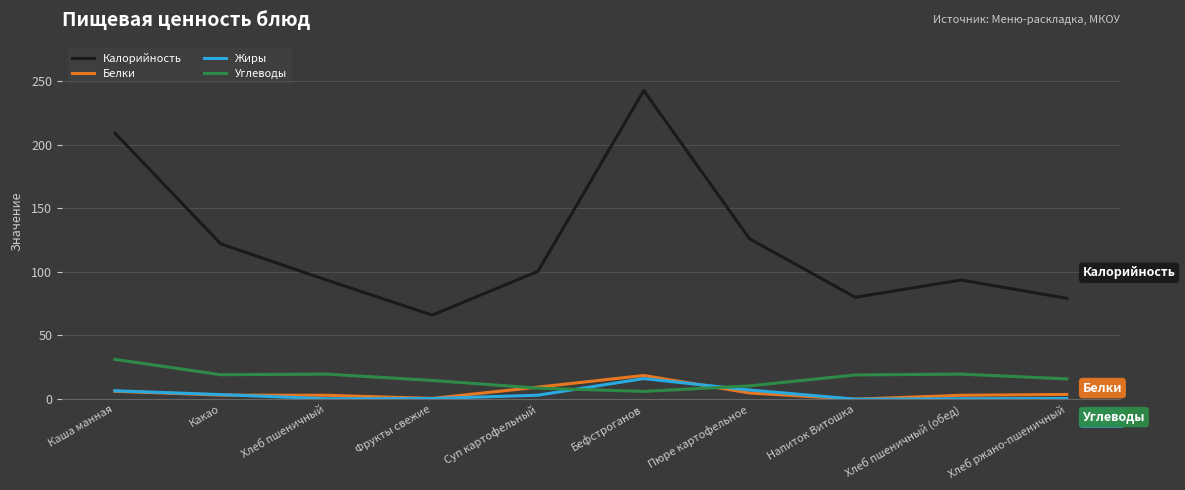

True or false: Калорийность and Углеводы intersect in this chart.

False